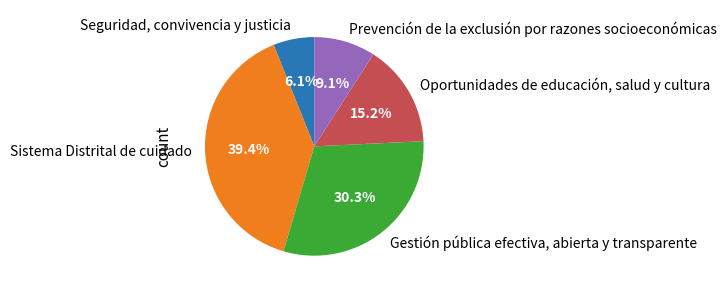

The Sistema Distrital de cuidado slice represents 39% of the pie. True or false?

True